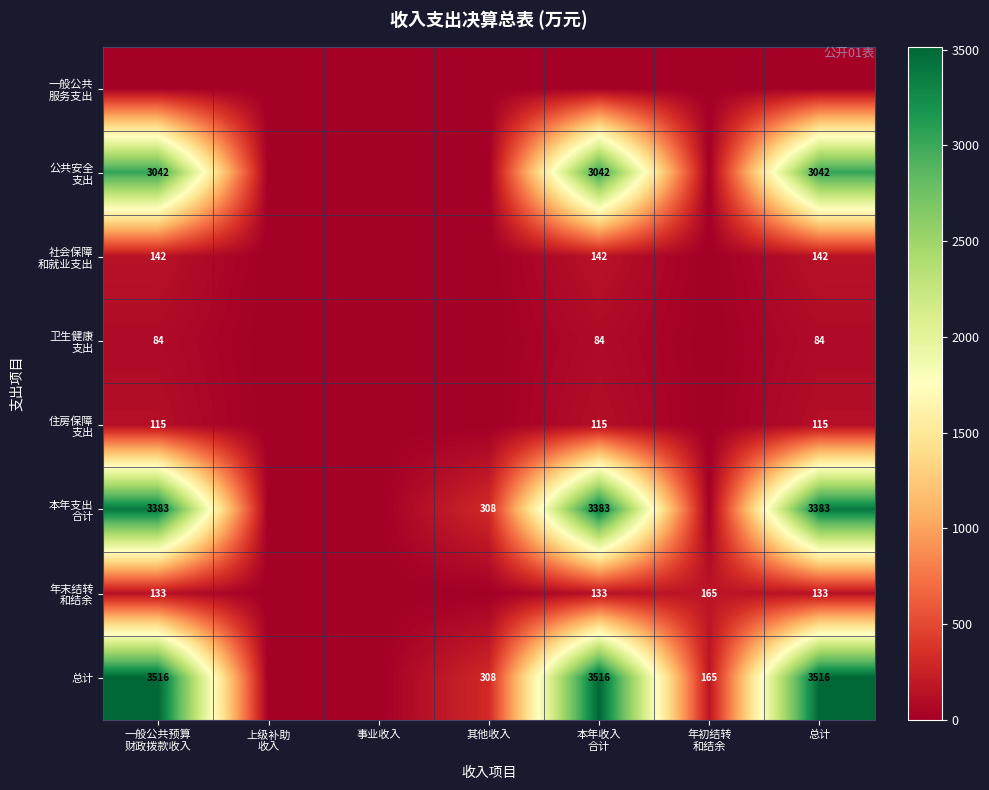

Is it true that 总计 equals 3516 at 总计?

True